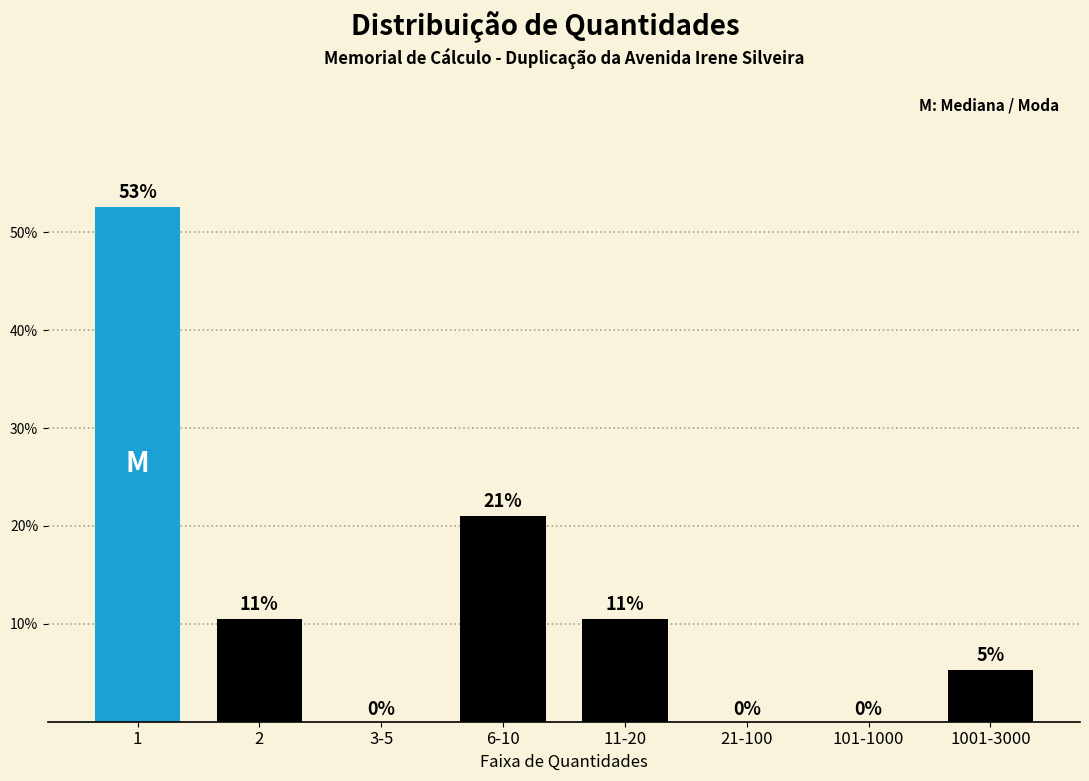

The chart shows a value of 10.5 at 11-20. True or false?

True